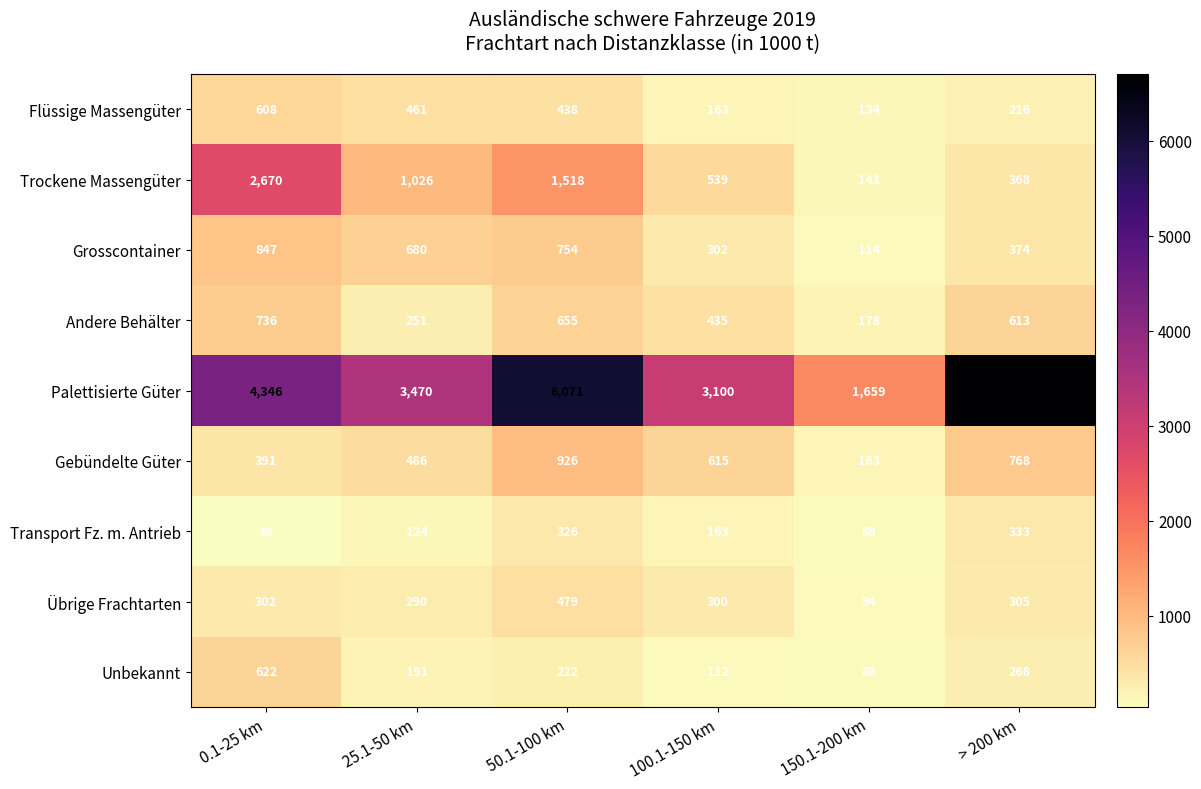

What is the difference between the maximum and second lowest values in the Unbekannt series?

510